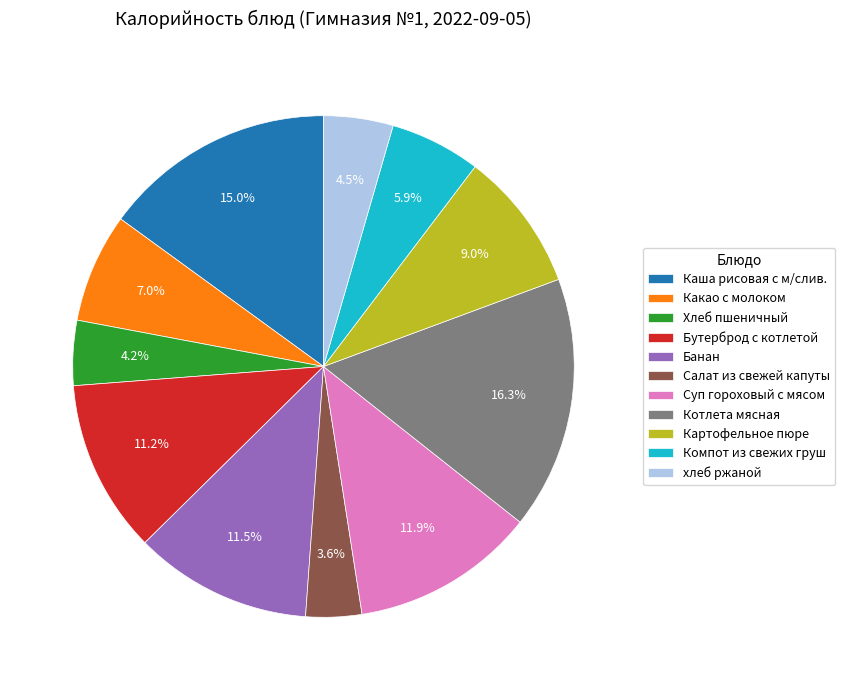

Which has a higher value, Банан or Котлета мясная?

Котлета мясная